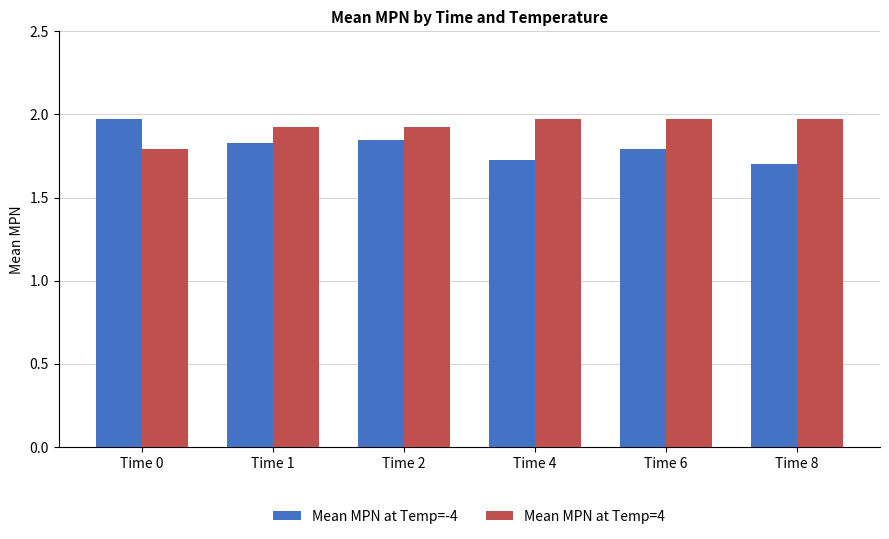

What is the difference between the second highest and minimum values in the Mean MPN at Temp=-4 series?

0.1